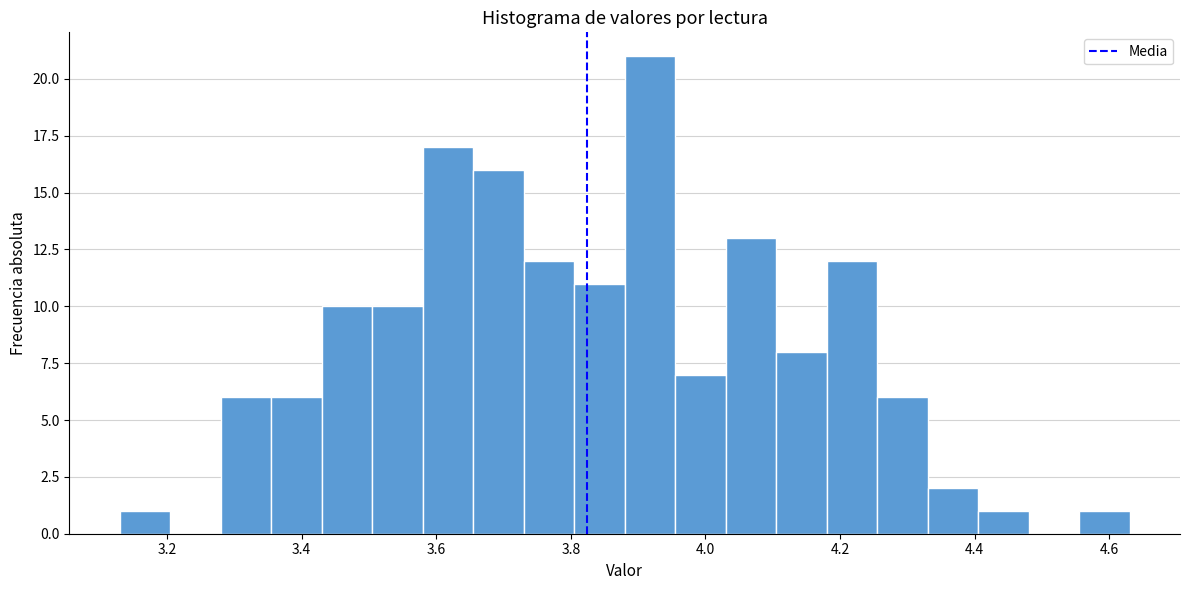

Around what value on the x-axis is the tallest bar? Give the approximate position of its centre, as read against the axis.

3.92